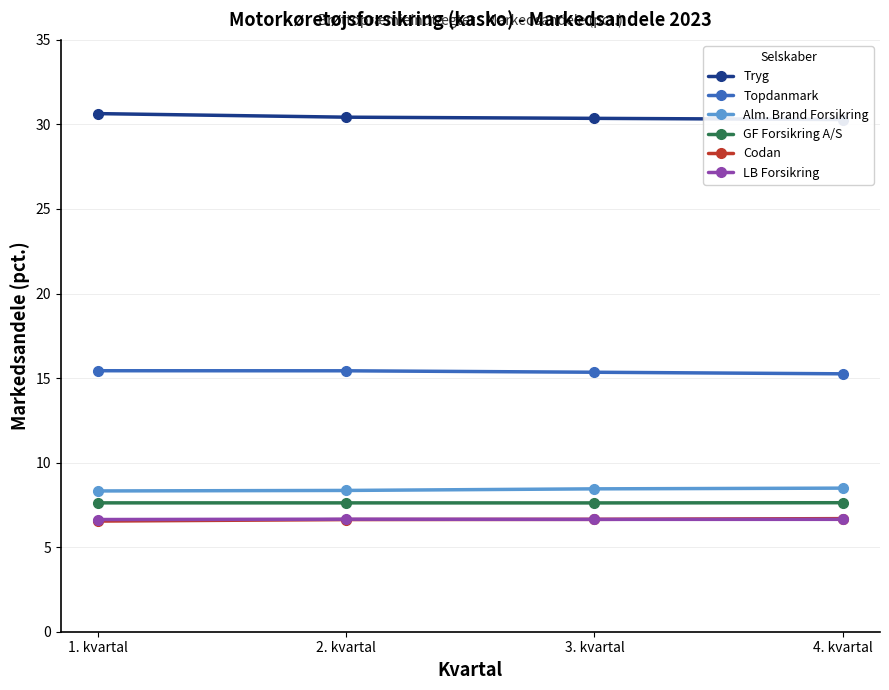

Count the Alm. Brand Forsikring values in the range 8 to 9.

4